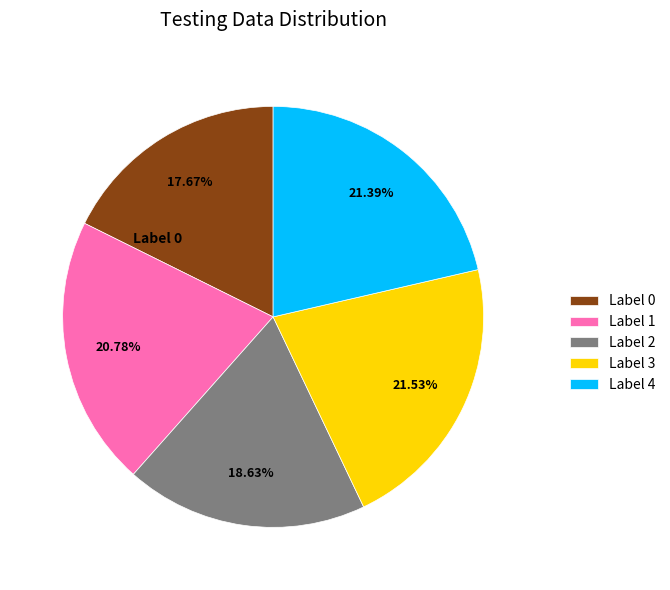

Do Label 1 and Label 2 together represent more than half of the pie?

No